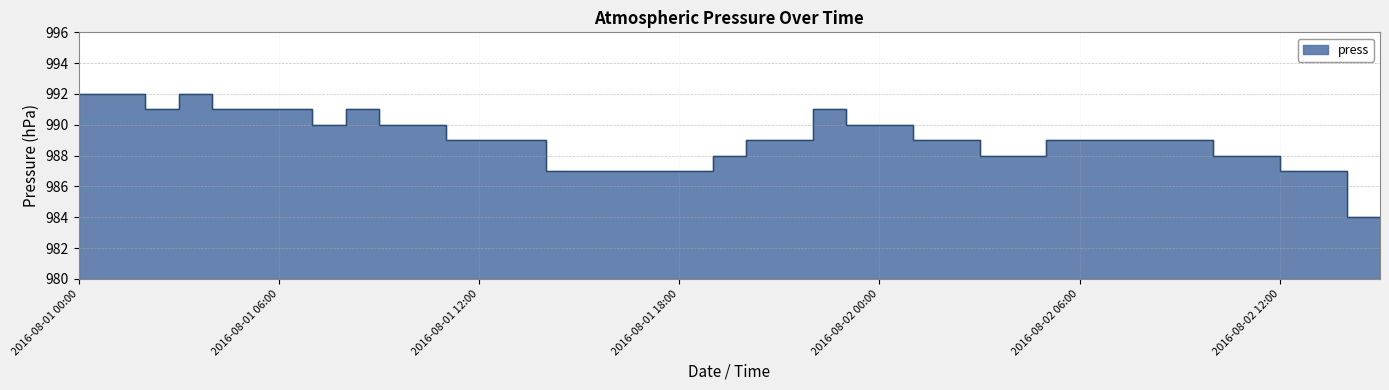

Where does the data first go above 989?

2016-08-01 00:00